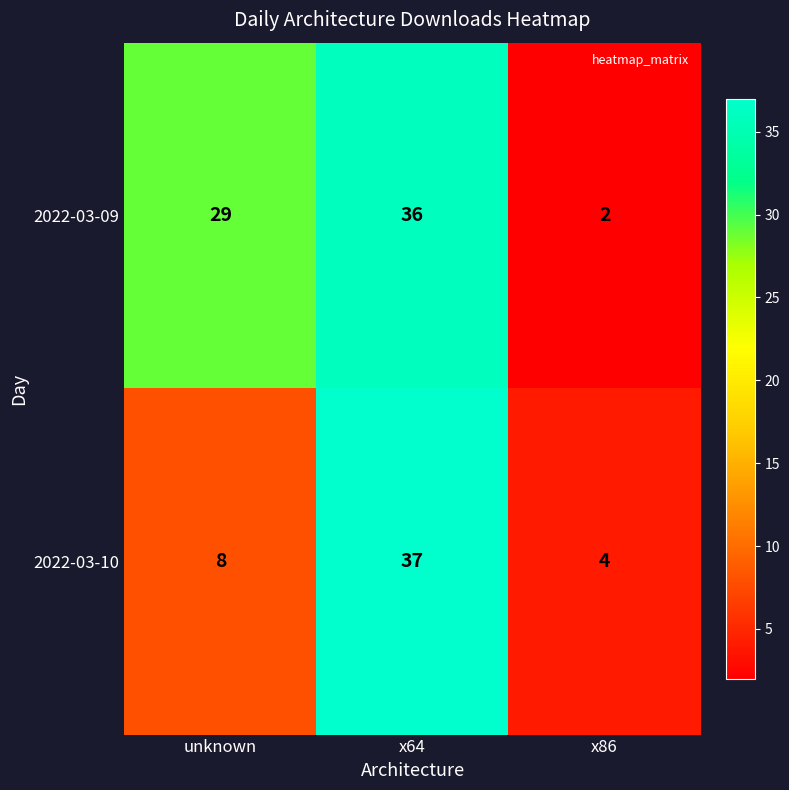

What is the sum of all 2022-03-10 values?

49